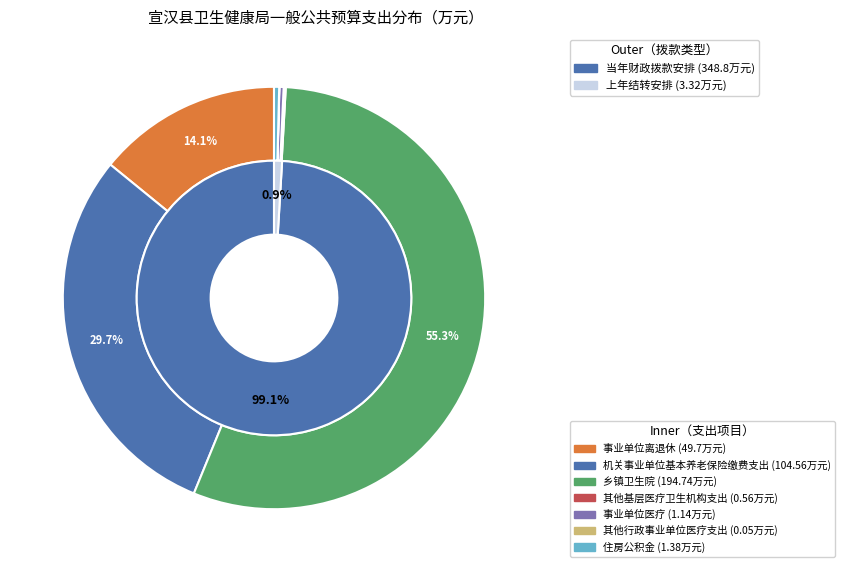

Is it true that 住房公积金 is 1% of the pie?

False